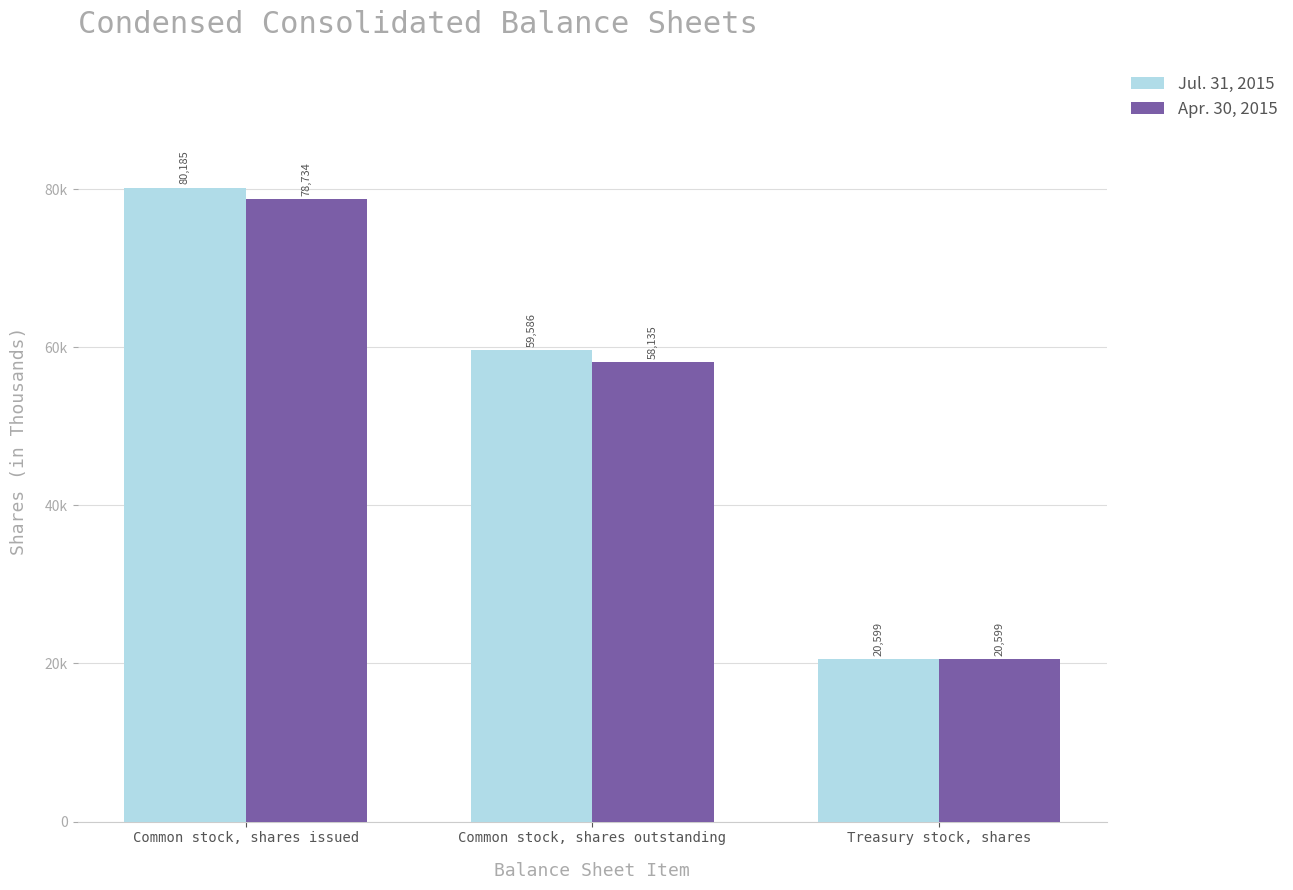

What is the total value across all series at Common stock, shares outstanding?

117721